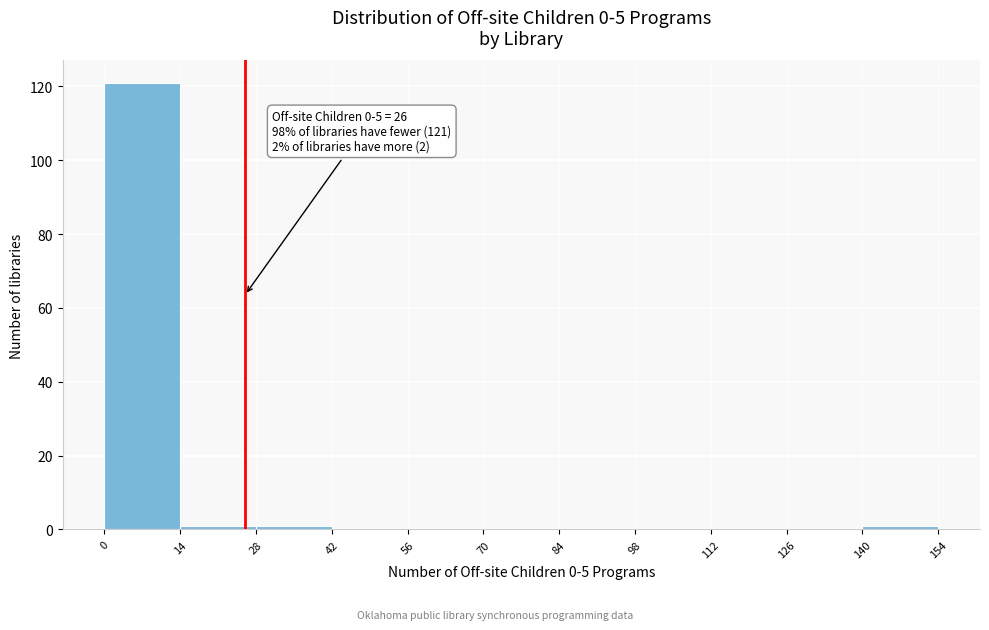

Over which range of the x-axis is the bar tallest?

0 to 14